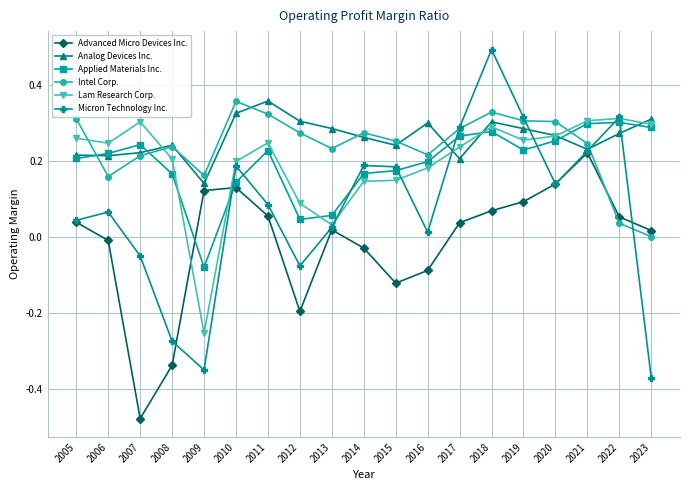

Which series has the widest spread of values?

Micron Technology Inc.